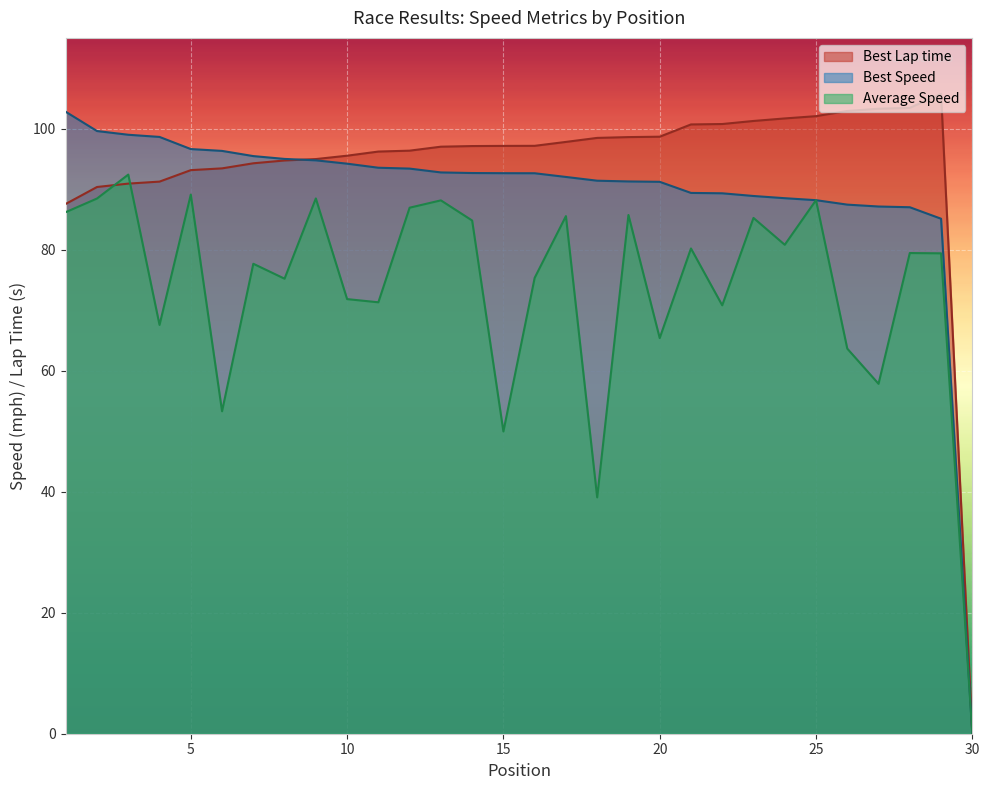

True or false: Best Speed has a value of 144.3 at 18.

False